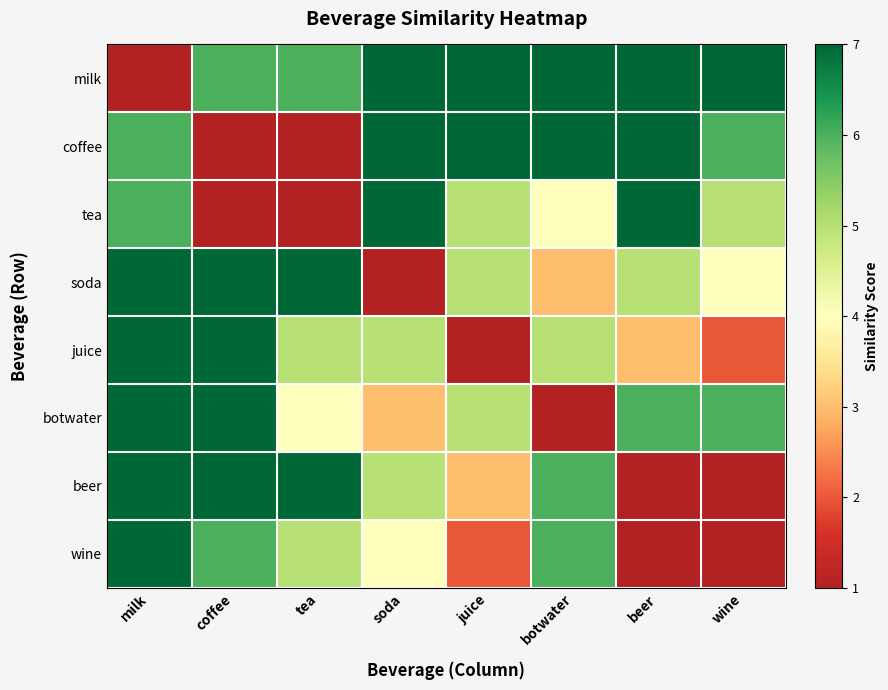

Between juice and soda, which is larger?

juice